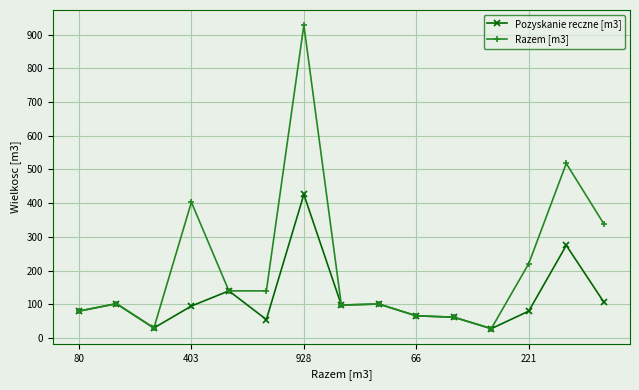

What is the minimum value for Razem [m3]?

28